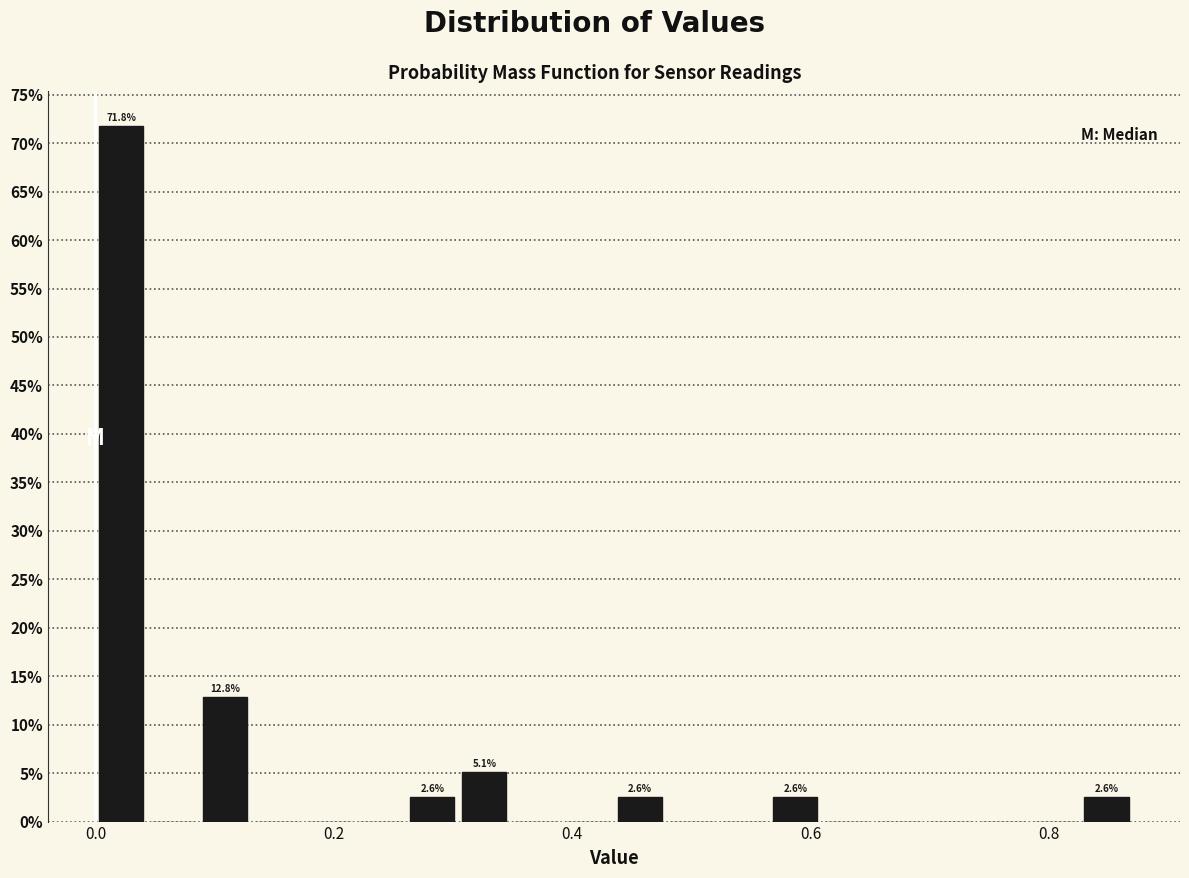

Read against the x-axis, roughly where is the centre of the tallest bar?

0.02